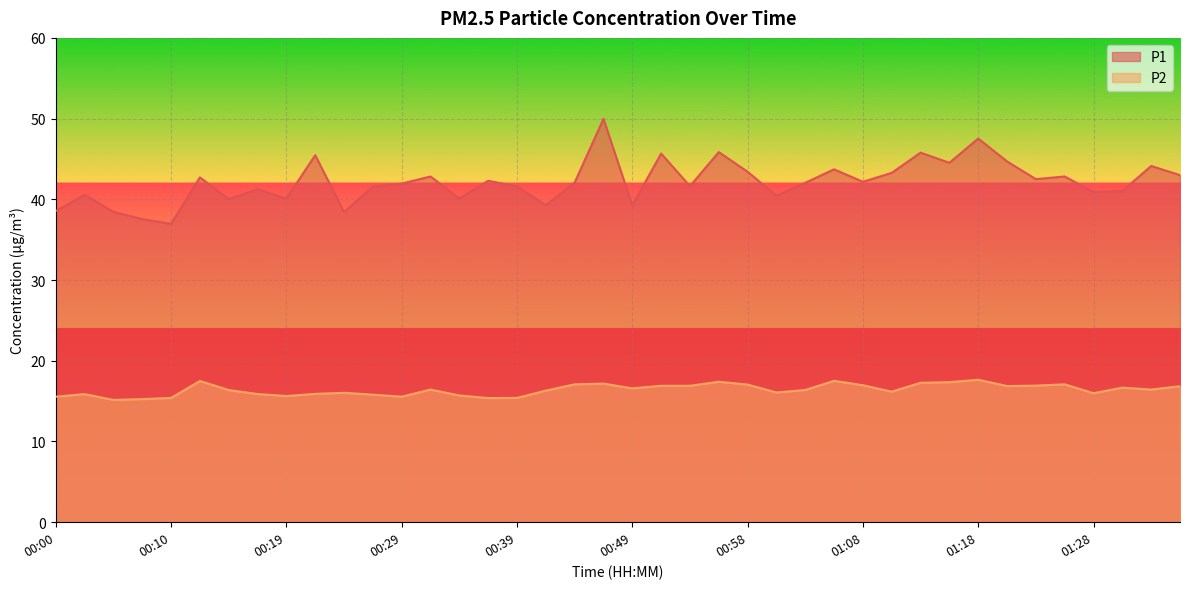

Is it true that P1 equals 62.7 at 00:12?

False